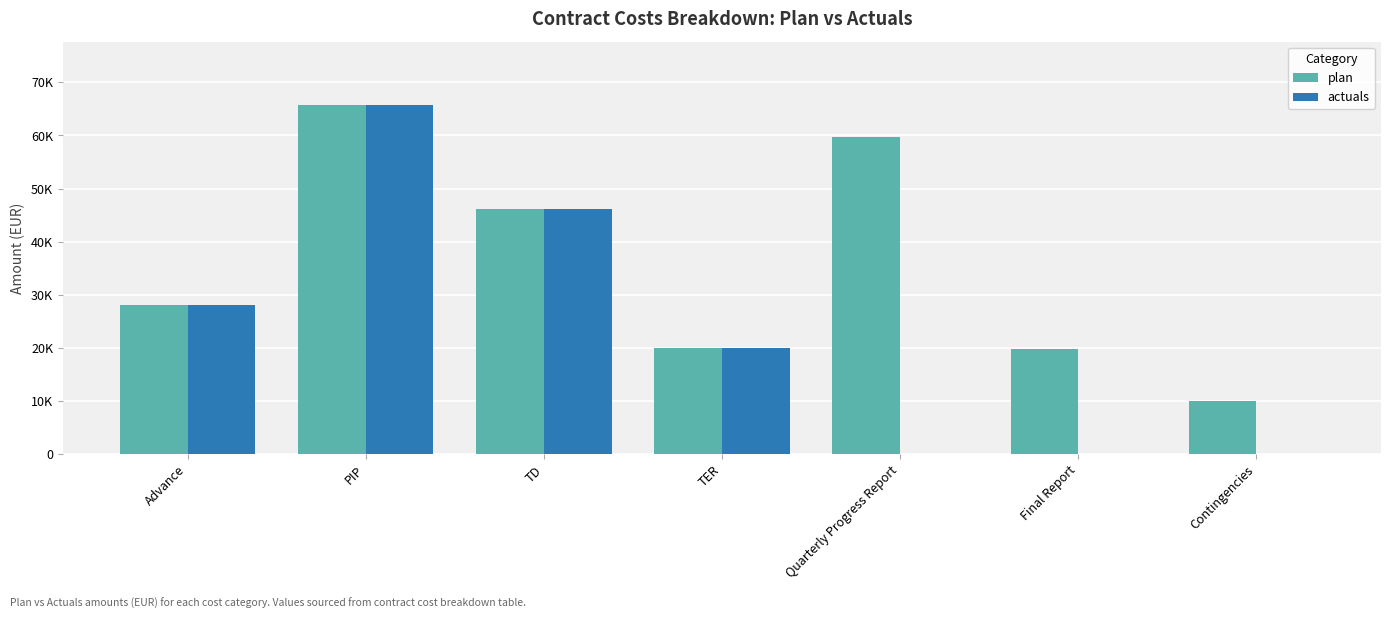

Does the chart contain stacked bars?

No